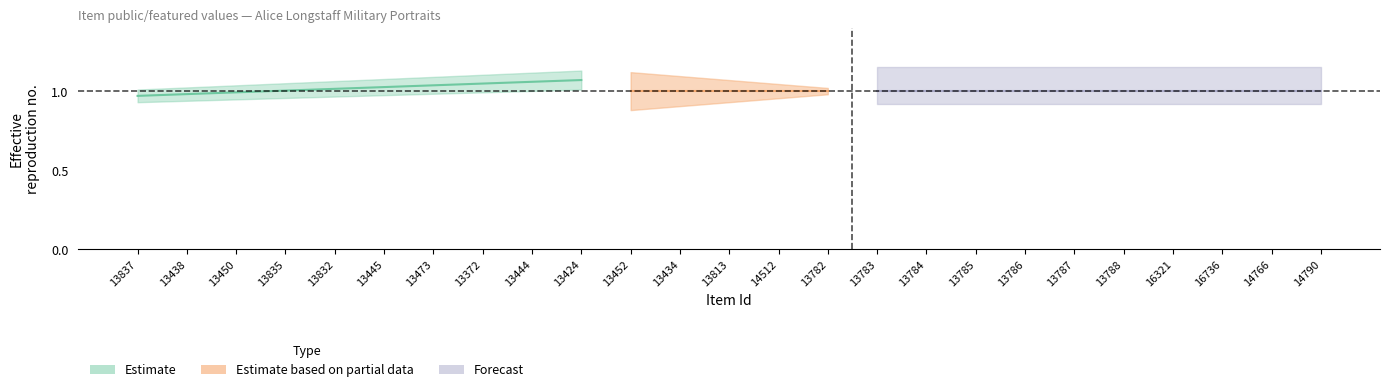

True or false: featured and public intersect in this chart.

False